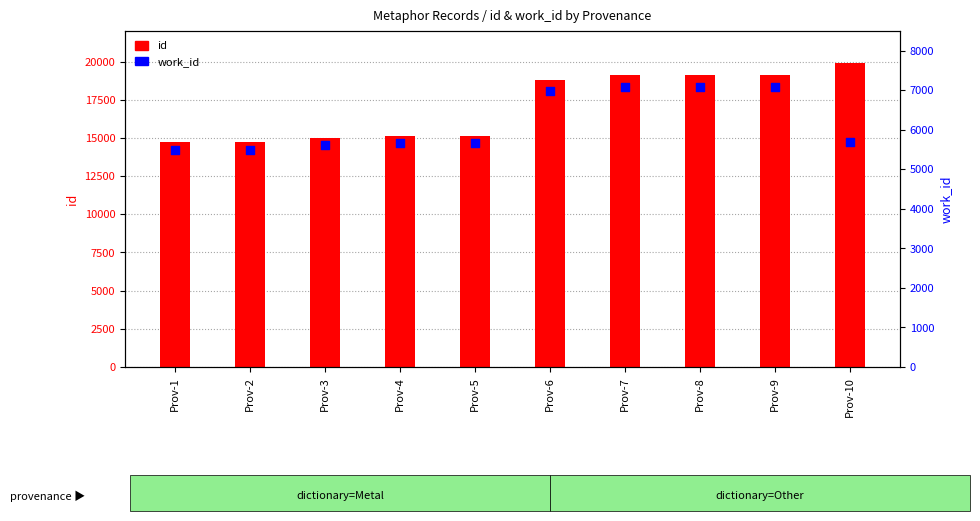

Which series has the widest spread of Y values?

id